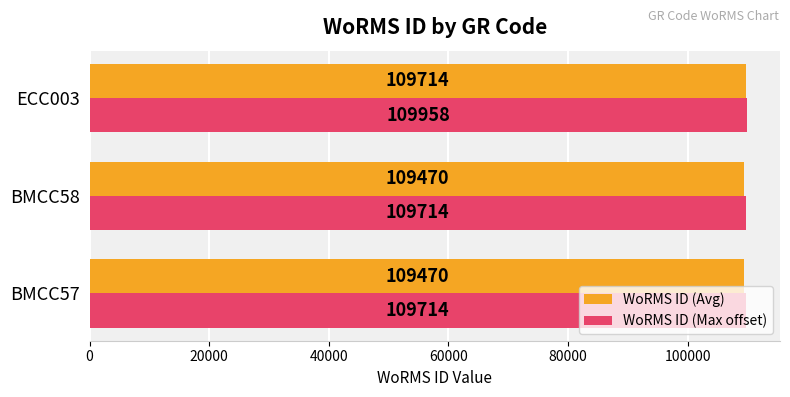

What is the average value of the WoRMS ID (Avg) series?

109551